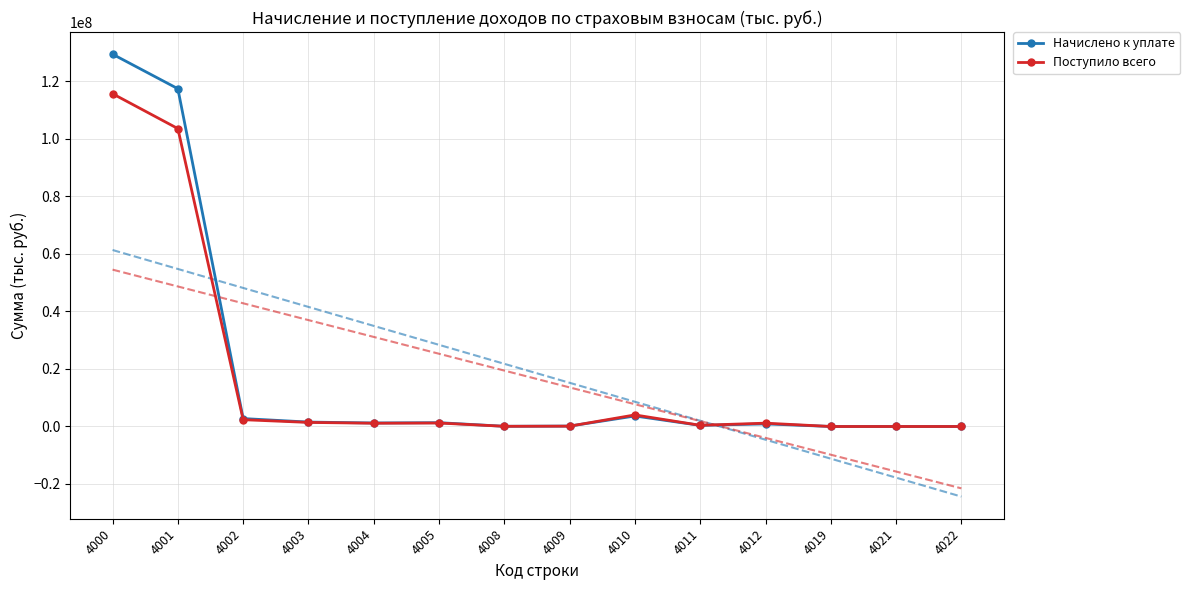

Reading left to right, transcribe all the data shown in this chart.

Начислено к уплате: 4000=129491897	4001=117483105	4002=2760371	4003=1536573	4004=1222692	4005=1325659	4008=69091	4009=141689	4010=3652948	4011=390327	4012=906986	4019=1869	4021=299	4022=614
Поступило всего: 4000=115742204	4001=103616771	4002=2366210	4003=1418487	4004=1133707	4005=1209552	4008=66458	4009=115956	4010=4028957	4011=415303	4012=1160308	4019=0	4021=0	4022=0